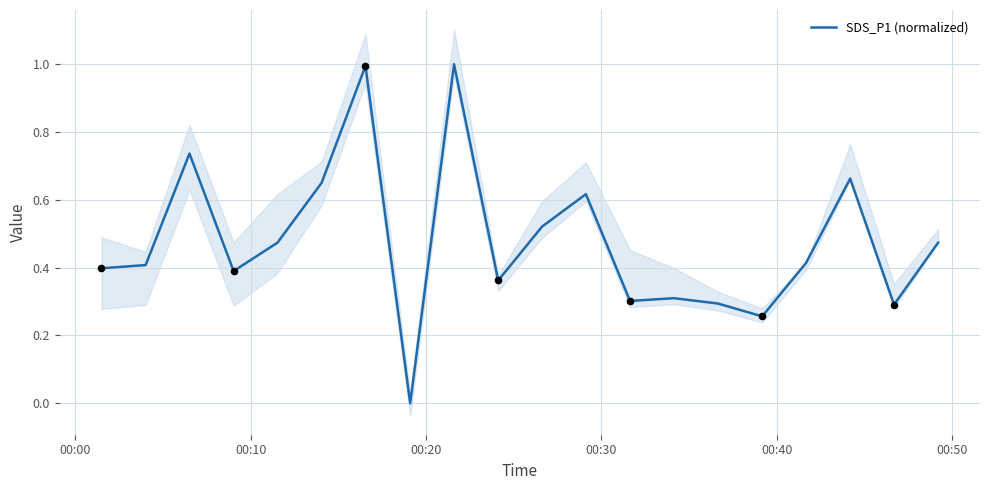

What is the highest value of the SDS_P1 (normalized) series?

1.0